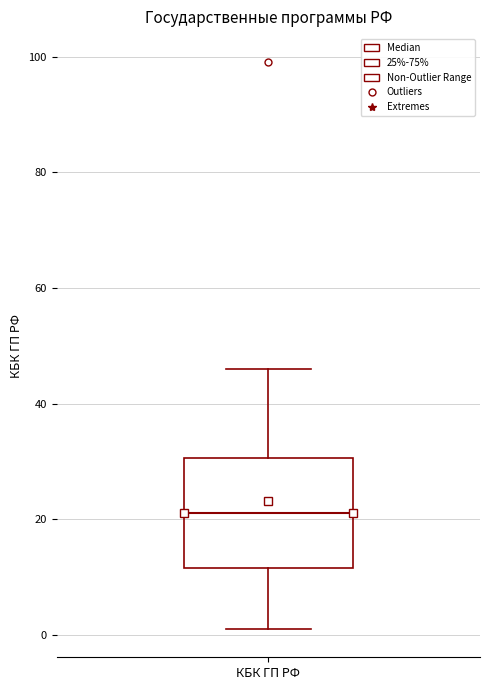

Read this box plot against the y-axis: the position of the median line, the range covered by the box, and the ends of both whiskers. The values are not printed on the chart, so give them approximately, as read against the axis.

median 22, box 12 to 30, whiskers 2 to 46